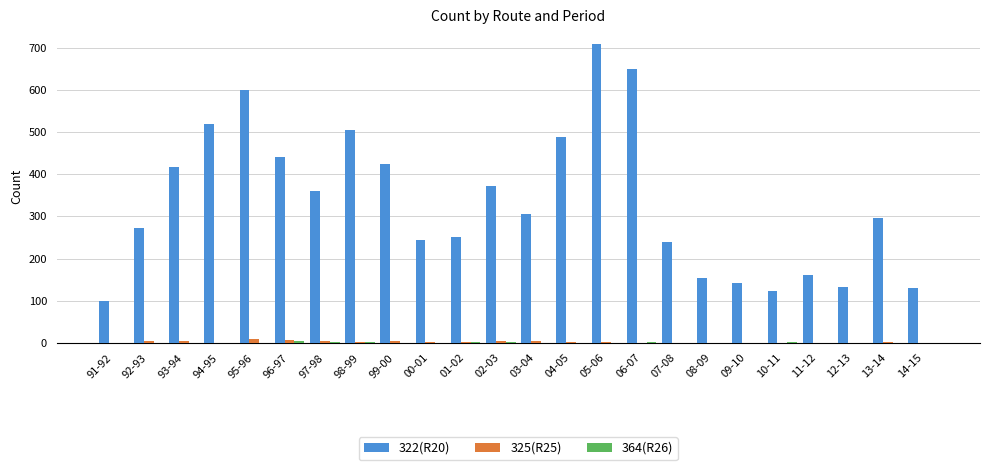

Which series has the largest total across all categories?

322(R20)